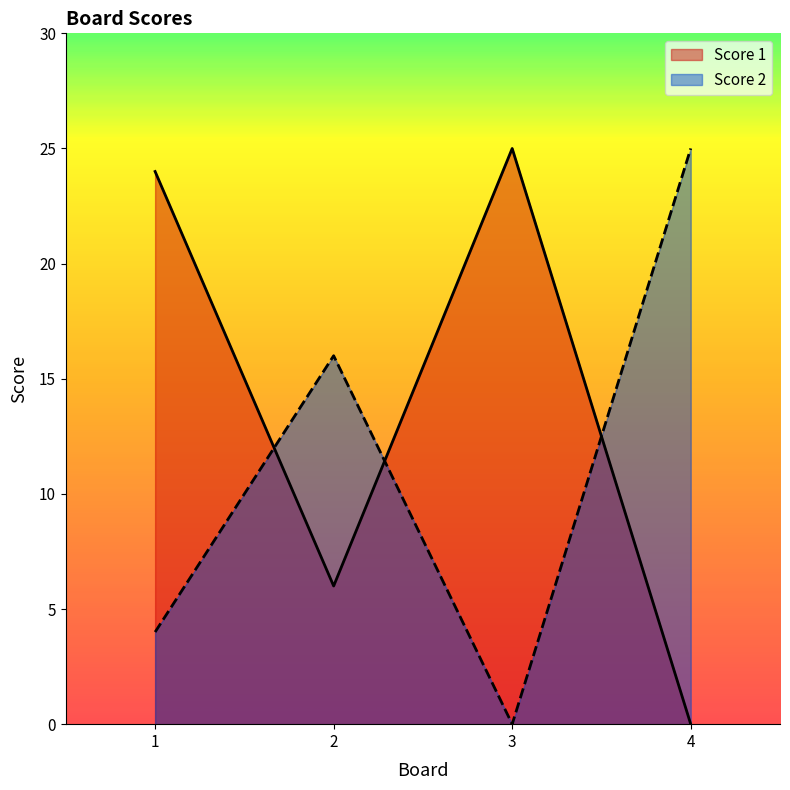

Reading left to right, extract all data points from this chart.

Score 1: 24	6	25	0
Score 2: 4	16	0	25